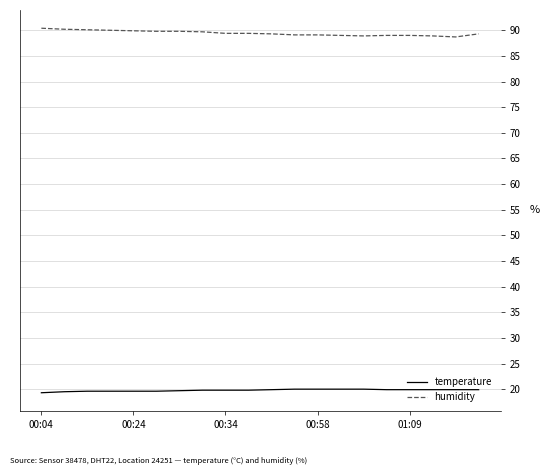

How many lines are shown in the chart?

2